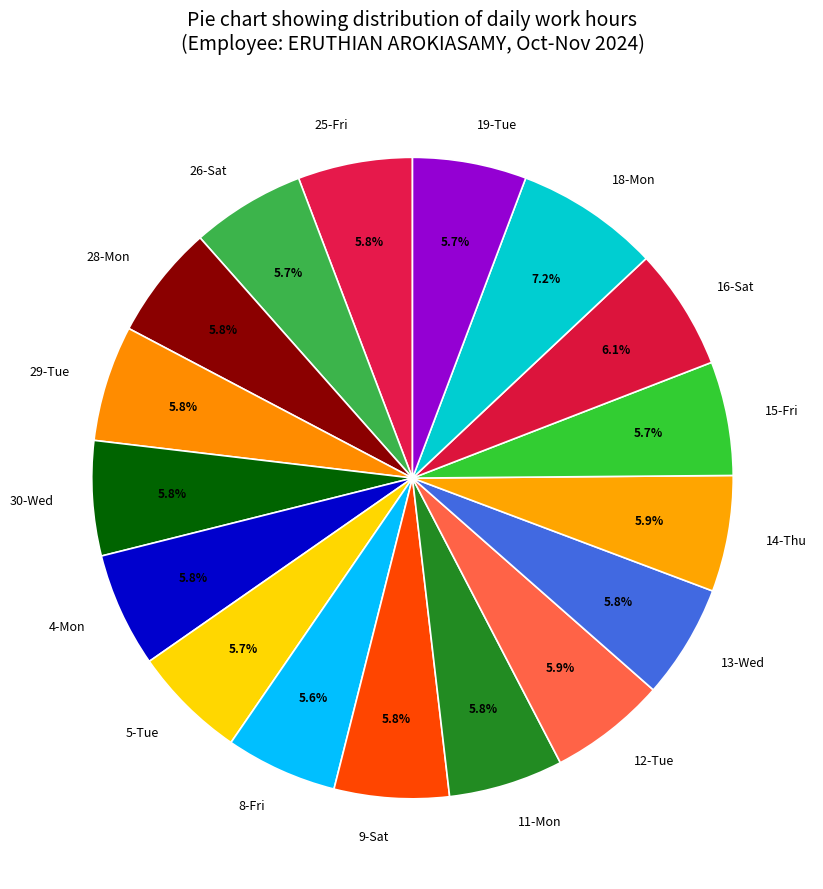

What percentage is the 19-Tue slice, to the nearest percent?

6%